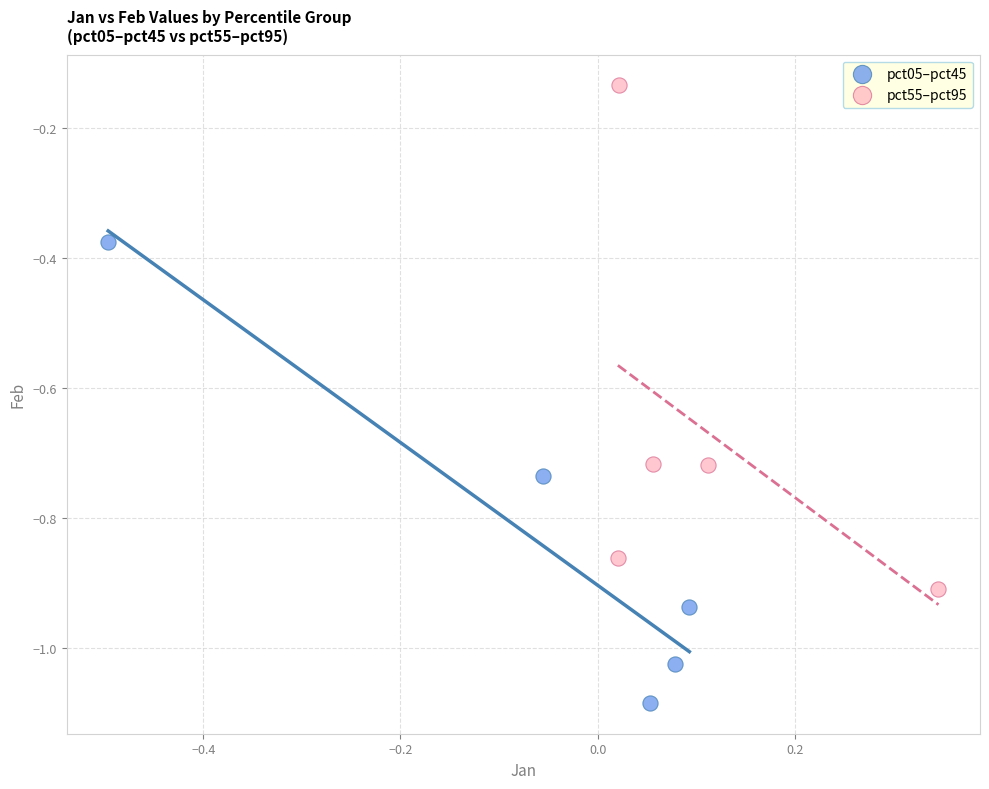

Which series reaches the minimum Y coordinate?

pct05–pct45